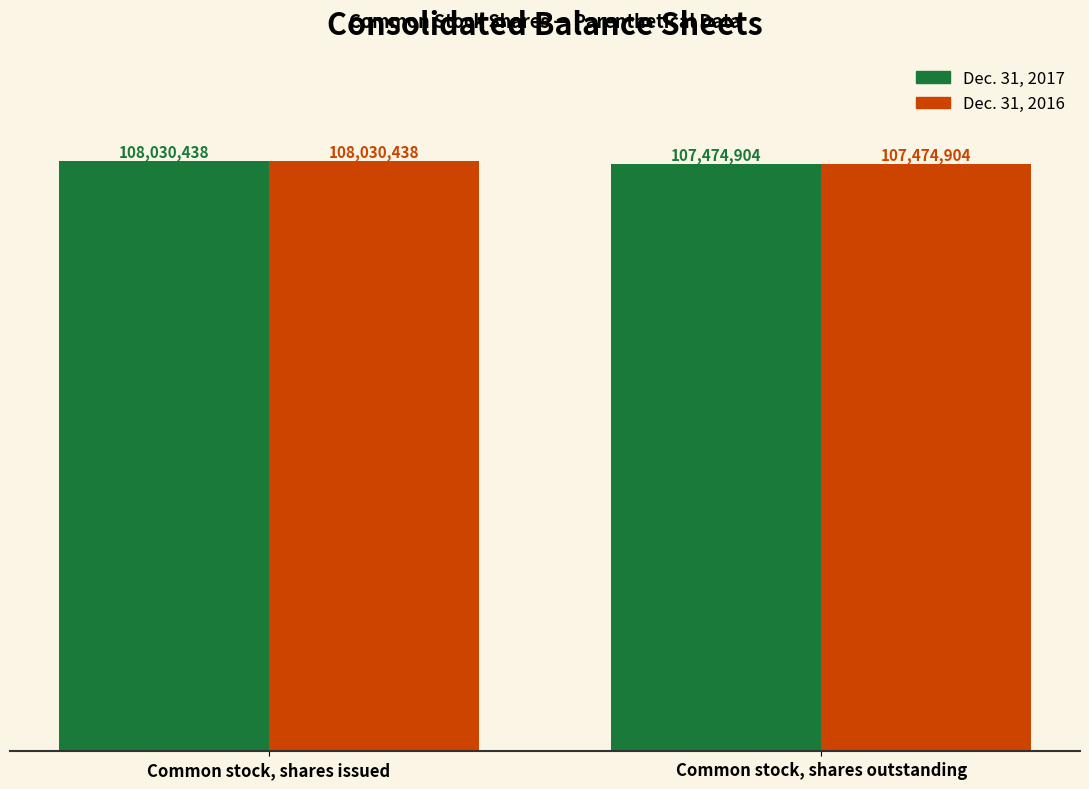

Are the bars horizontal?

No